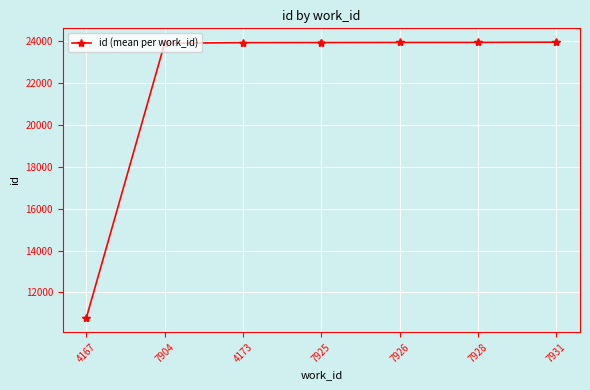

Is it true that the value at 4173 is 23921.0?

True